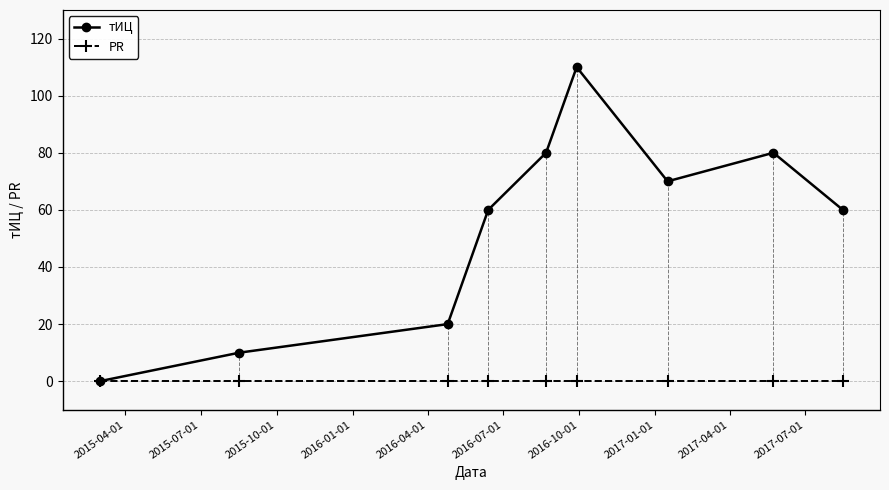

True or false: тИЦ has more than 1 points higher than both neighbors.

True